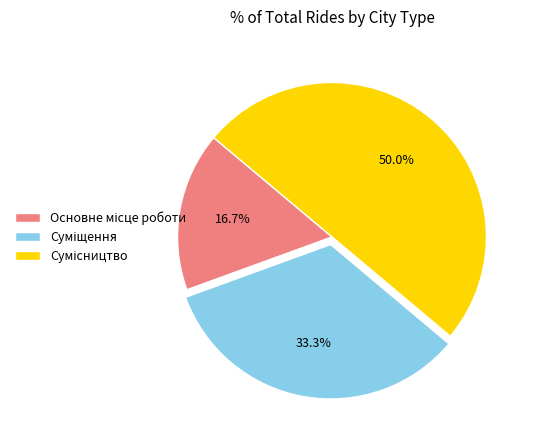

Do Суміщення and Основне місце роботи together represent more than half of the pie?

No